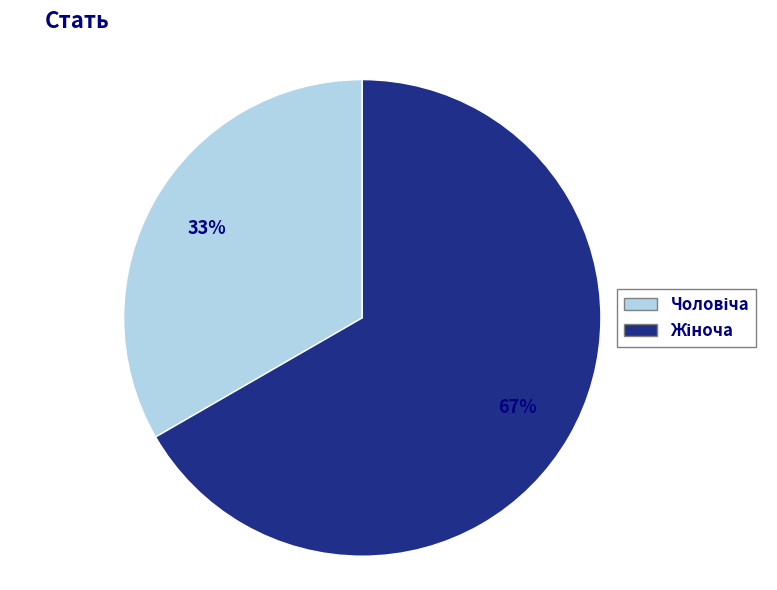

Count the number of slices in the pie.

2